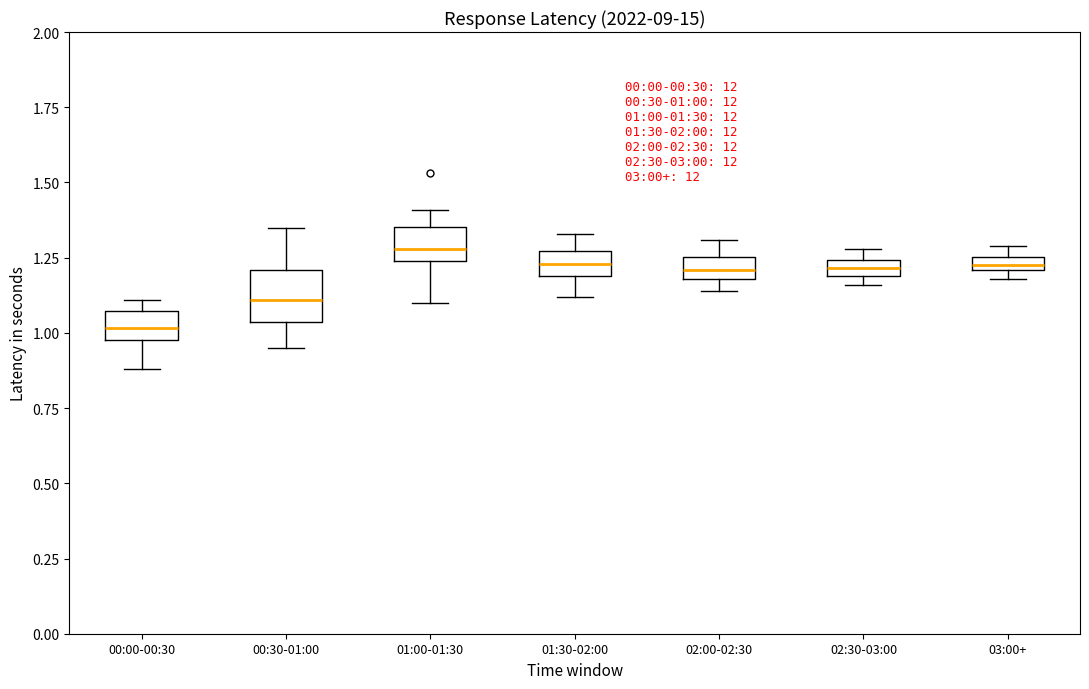

Which box's median line is the lowest?

00:00-00:30